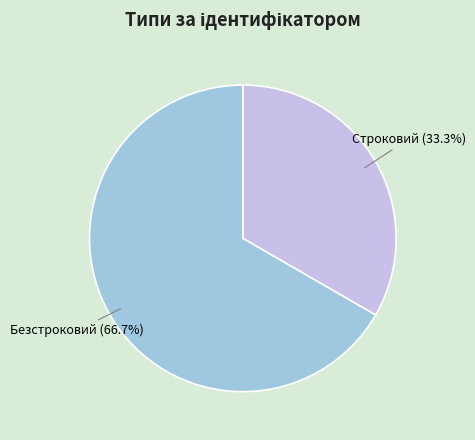

What is the ratio of the value at Безстроковий to the value at Строковий?

2.0